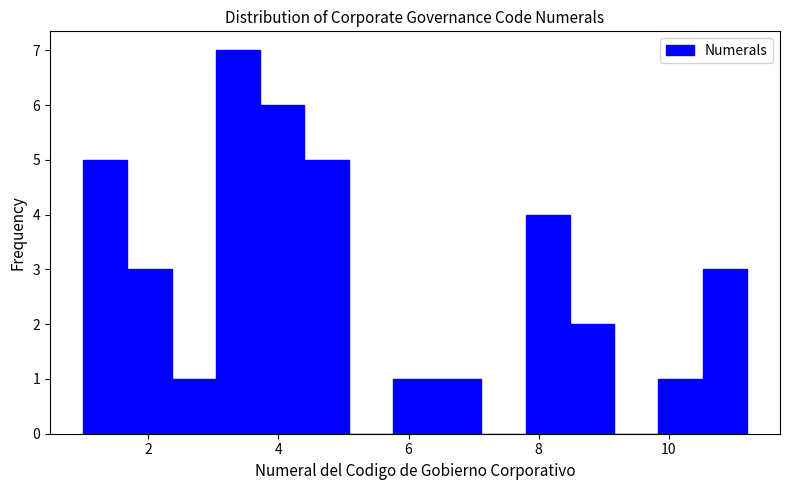

Around what value on the x-axis is the tallest bar? Give the approximate position of its centre, as read against the axis.

3.4